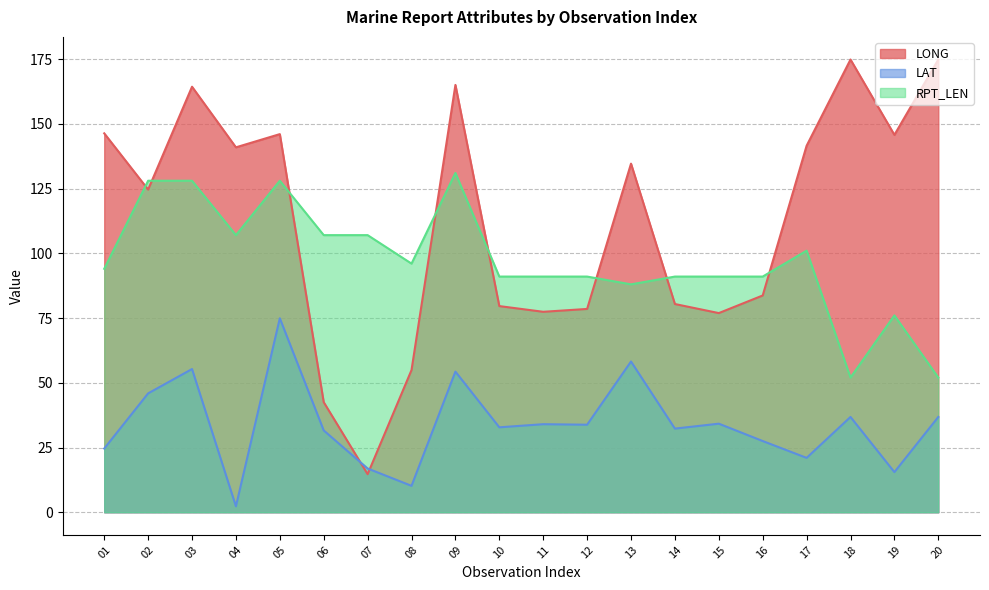

Reading left to right, list all the values displayed in this chart.

LONG: 01=146.3	02=124.6	03=164.3	04=140.9	05=146.0	06=42.5	07=14.7	08=54.9	09=165.0	10=79.6	11=77.4	12=78.5	13=134.6	14=80.4	15=76.9	16=83.7	17=141.5	18=174.8	19=145.7	20=174.8
LAT: 01=24.6	02=45.9	03=55.3	04=2.3	05=74.9	06=31.6	07=16.9	08=10.2	09=54.3	10=32.8	11=34.0	12=33.8	13=58.2	14=32.3	15=34.2	16=27.5	17=21.0	18=36.8	19=15.5	20=36.8
RPT_LEN: 01=94.0	02=128.0	03=128.0	04=107.0	05=128.0	06=107.0	07=107.0	08=96.0	09=131.0	10=91.0	11=91.0	12=91.0	13=88.0	14=91.0	15=91.0	16=91.0	17=101.0	18=52.0	19=76.0	20=52.0